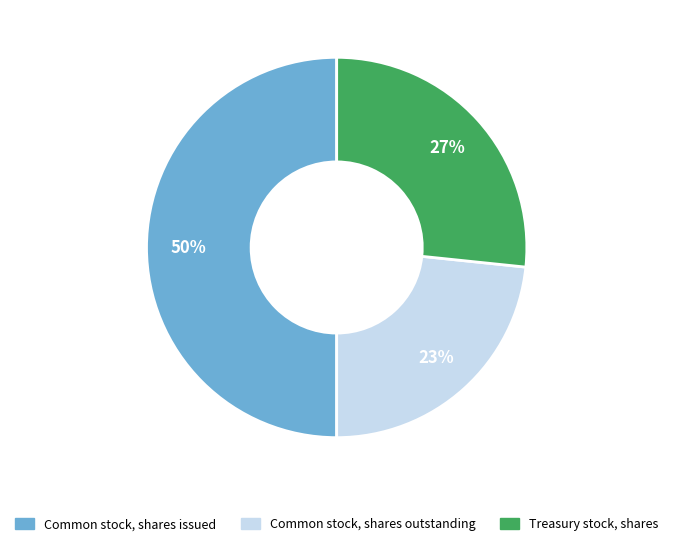

Do Common stock, shares issued and Treasury stock, shares together represent more than half of the pie?

Yes